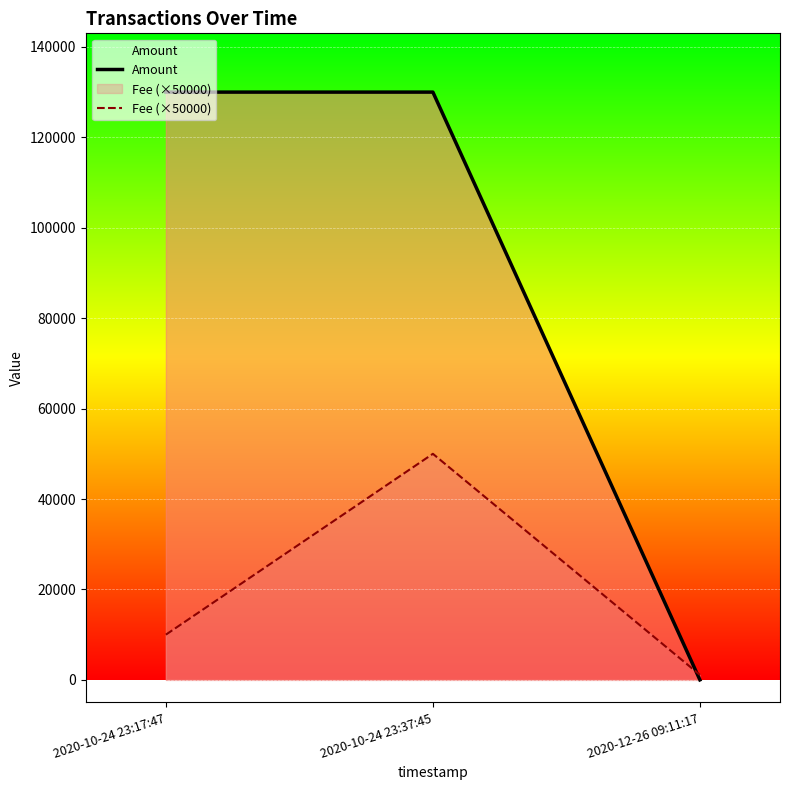

What is the total value across all series at 2020-10-24 23:17:47?

140000.0